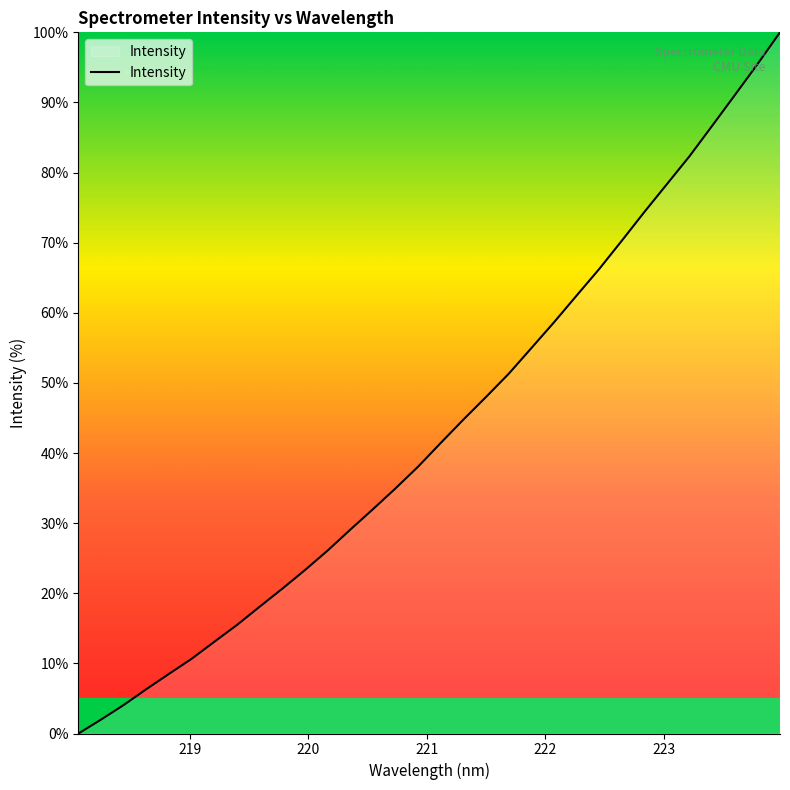

What is the greatest value displayed?

100.0